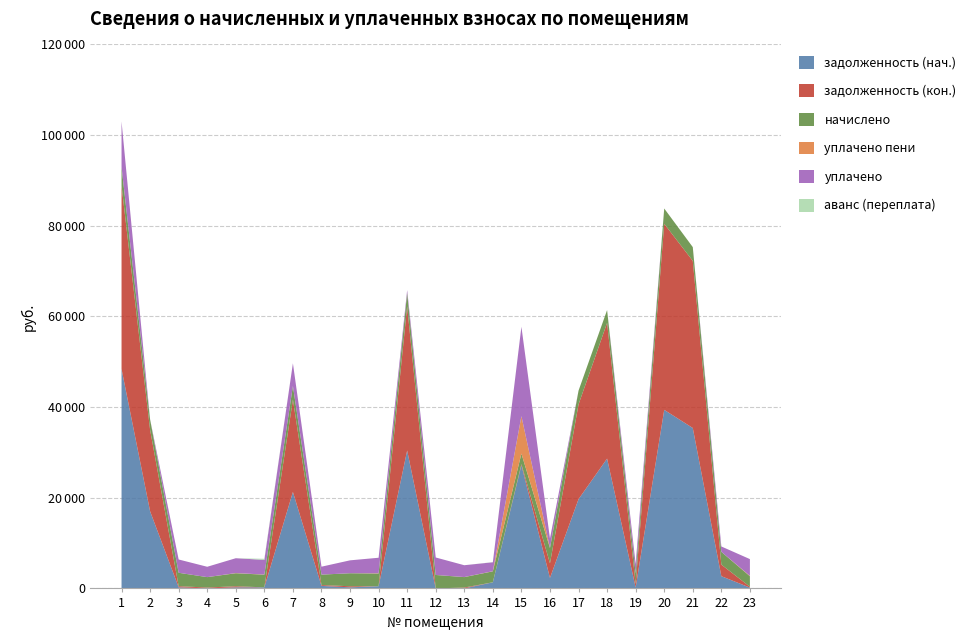

Reading right to left, transcribe all the data shown in this chart.

задолженность (нач.): 177.7	2700.1	35388.1	39392.5	200.3	28640.7	19691.2	2312.7	27192.5	1348.2	0.0	0.0	30425.7	483.3	239.1	557.5	21280.4	233.9	240.6	0.0	246.4	17010.9	48425.9
задолженность (кон.): 193.1	2551.4	36867.1	41038.9	782.7	29944.6	20897.4	3217.4	224.0	0.0	191.8	0.0	31792.1	0.0	239.1	184.6	20382.2	0.0	239.1	191.8	246.4	17964.7	40437.1
начислено: 2317.7	2821.2	3037.0	3380.6	2317.7	2821.2	3037.0	3380.6	2333.6	2421.6	2301.7	2965.1	2997.0	2797.2	2869.1	2301.7	2997.0	2797.2	2869.1	2301.7	2957.0	2301.7	4155.8
уплачено пени: 90.0	0.0	0.0	0.0	3.2	0.0	0.0	43.2	8252.0	29.8	13.5	7.0	0.0	59.1	1.4	4.0	0.0	31.1	38.5	0.0	0.0	0.0	0.0
уплачено: 3687.4	1181.0	0.0	0.0	2079.8	0.0	0.0	2052.4	19710.6	1970.2	2608.9	3852.5	586.4	3425.1	2844.7	1745.4	5000.0	3238.0	3273.4	2282.1	2931.9	0.0	10000.0
аванс (переплата): 0.0	0.0	0.0	0.0	0.0	0.0	0.0	0.0	0.0	35.9	0.0	0.0	0.0	0.0	0.0	0.0	0.0	236.0	0.0	0.0	0.0	0.0	0.0